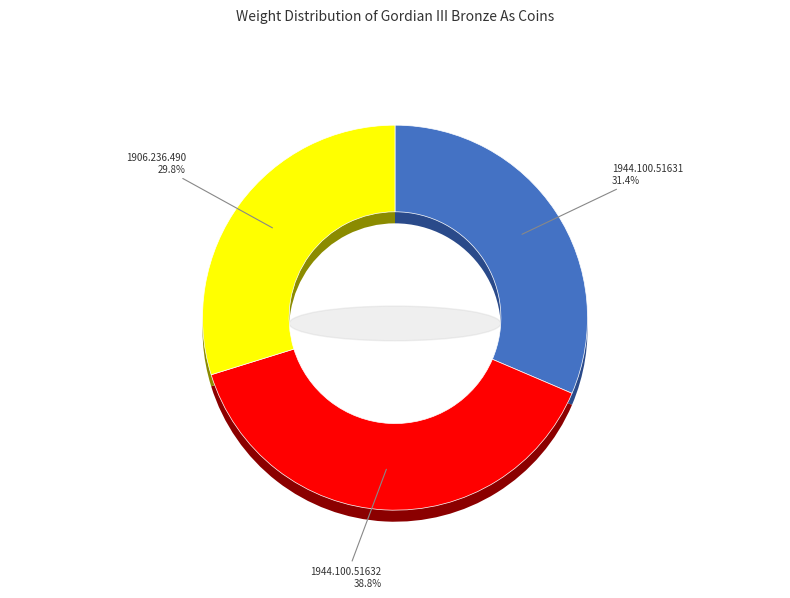

The 1944.100.51631 slice represents 31% of the pie. True or false?

True